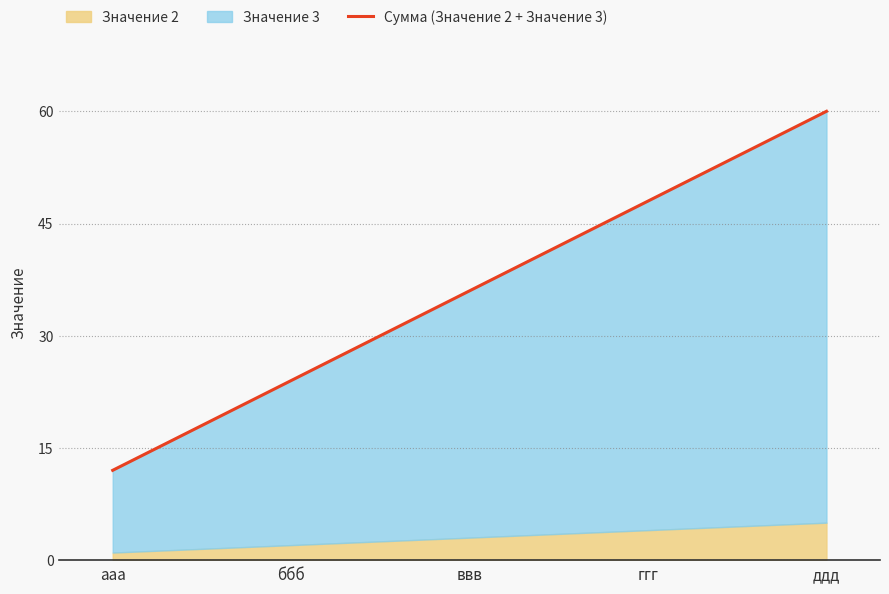

What is the label of the 2nd point from the right?

ггг